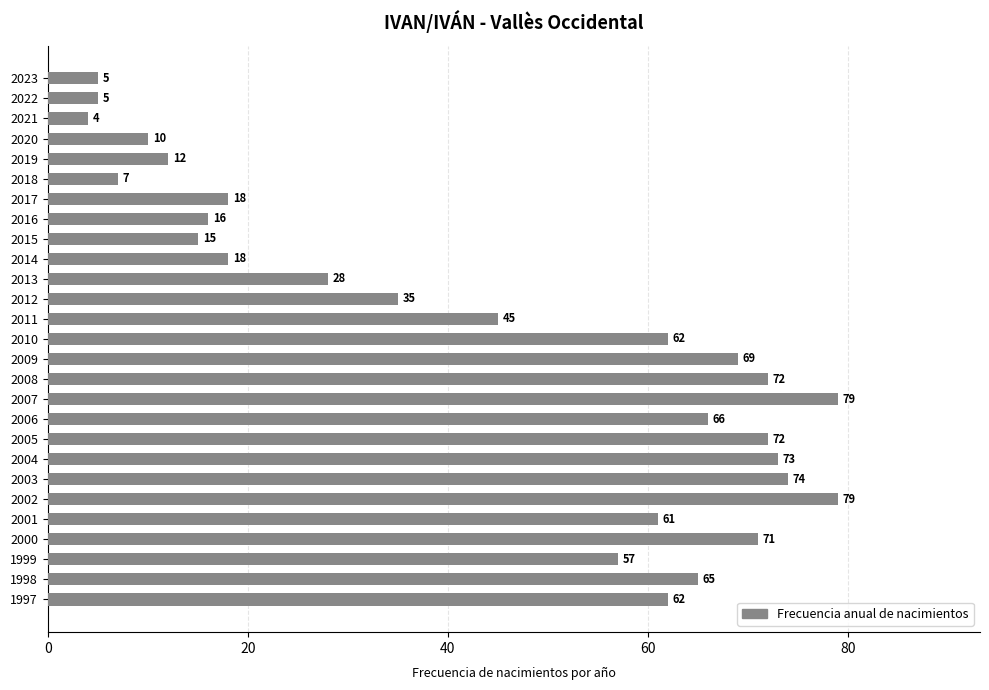

Reading bottom to top, list all the values displayed in this chart.

62	65	57	71	61	79	74	73	72	66	79	72	69	62	45	35	28	18	15	16	18	7	12	10	4	5	5